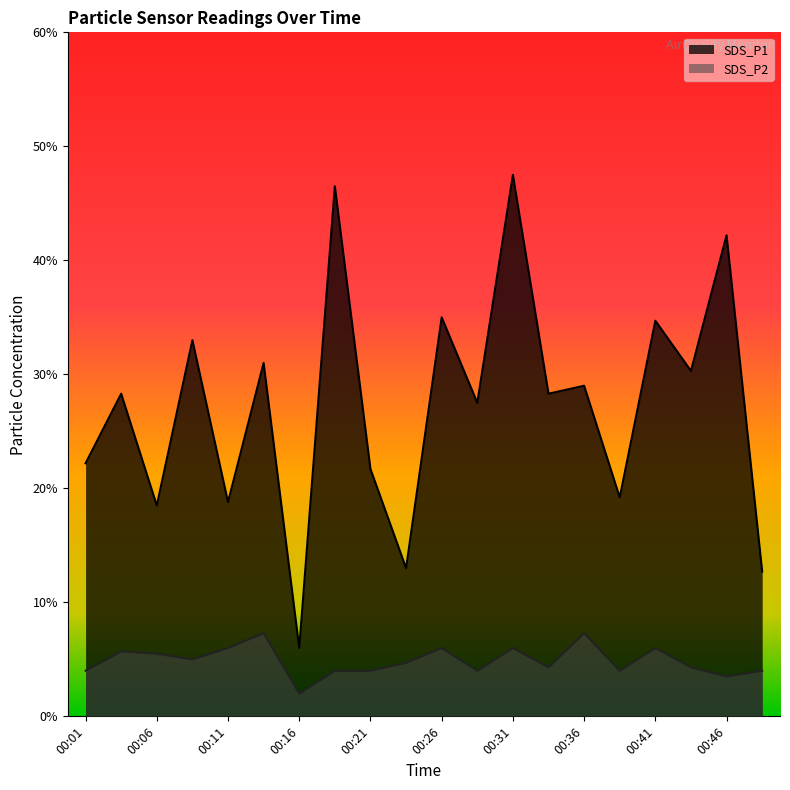

What are all the series names shown in the legend?

SDS_P1, SDS_P2